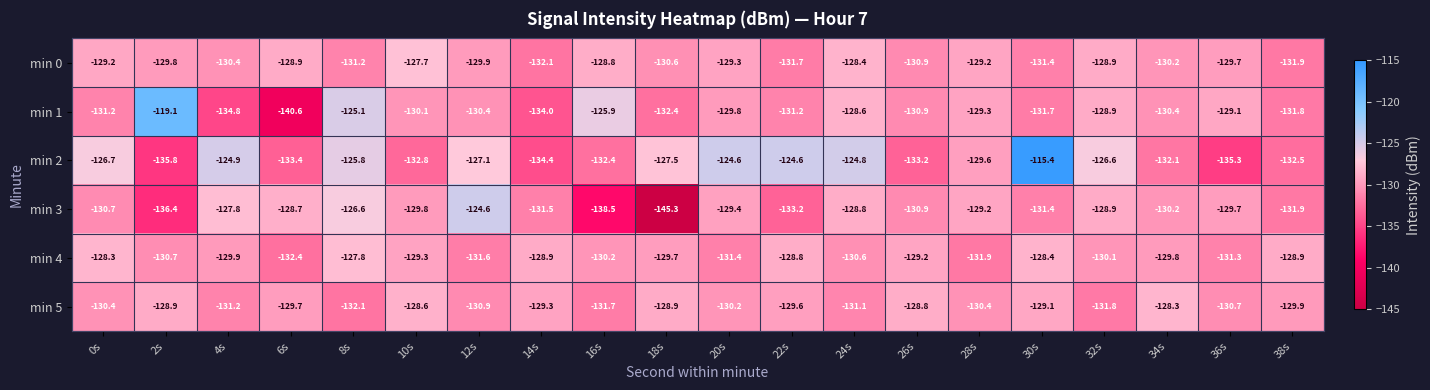

List the series in order of their peak value, lowest first.

min 5, min 4, min 0, min 3, min 1, min 2